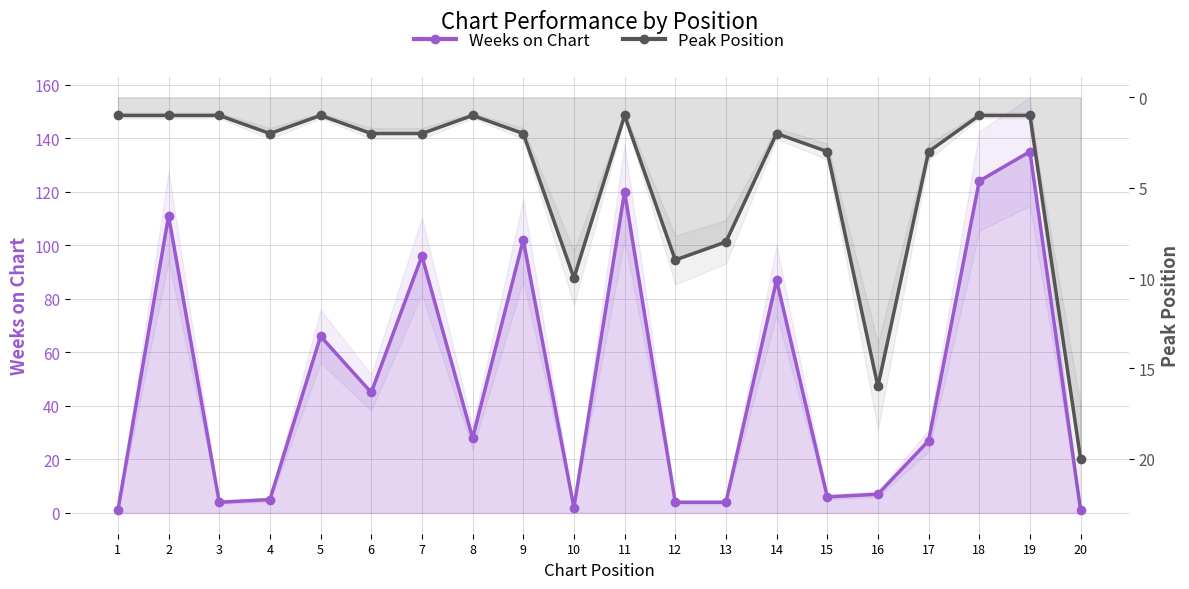

Which series has the largest range (max minus min)?

Weeks on Chart